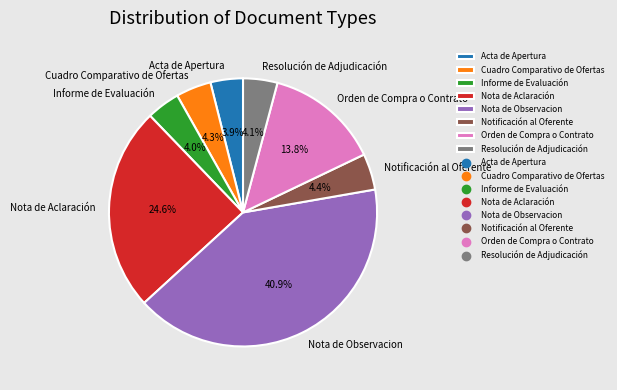

What is the ratio of the value at Acta de Apertura to the value at Orden de Compra o Contrato?

0.3